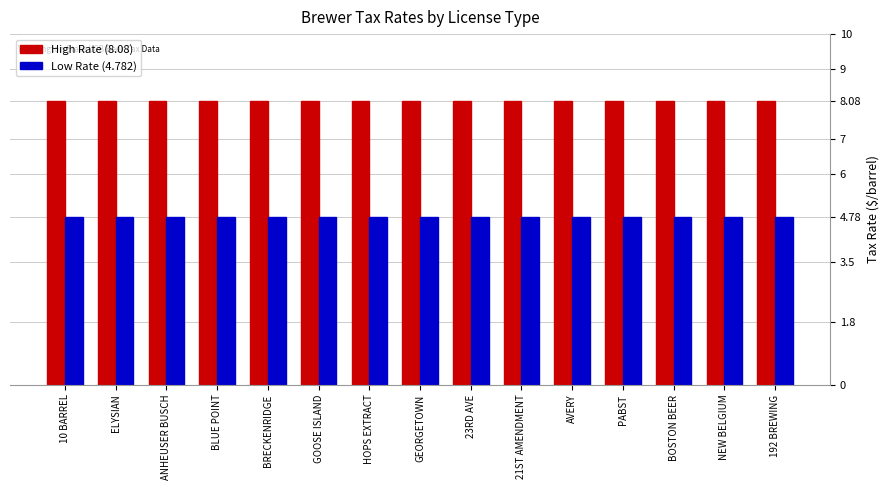

Reading left to right, what are all the values shown in this chart?

High Rate (8.08): 10 BARREL=8.1	ELYSIAN=8.1	ANHEUSER BUSCH=8.1	BLUE POINT=8.1	BRECKENRIDGE=8.1	GOOSE ISLAND=8.1	HOPS EXTRACT=8.1	GEORGETOWN=8.1	23RD AVE=8.1	21ST AMENDMENT=8.1	AVERY=8.1	PABST=8.1	BOSTON BEER=8.1	NEW BELGIUM=8.1	192 BREWING=8.1
Low Rate (4.782): 10 BARREL=4.8	ELYSIAN=4.8	ANHEUSER BUSCH=4.8	BLUE POINT=4.8	BRECKENRIDGE=4.8	GOOSE ISLAND=4.8	HOPS EXTRACT=4.8	GEORGETOWN=4.8	23RD AVE=4.8	21ST AMENDMENT=4.8	AVERY=4.8	PABST=4.8	BOSTON BEER=4.8	NEW BELGIUM=4.8	192 BREWING=4.8